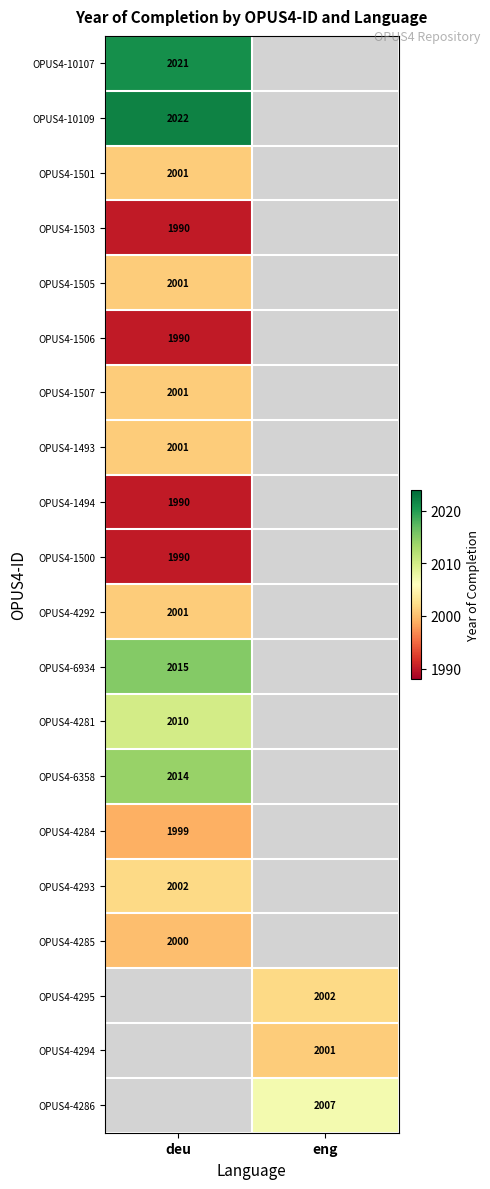

The value of OPUS4-1501 at deu is 2001. True or false?

True